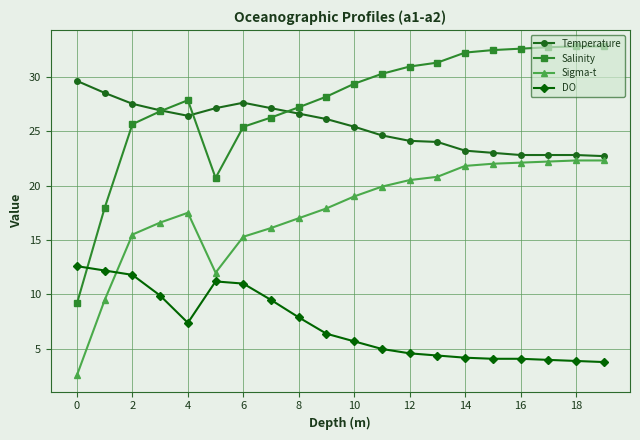

What is the lowest value of the Temperature series?

22.7